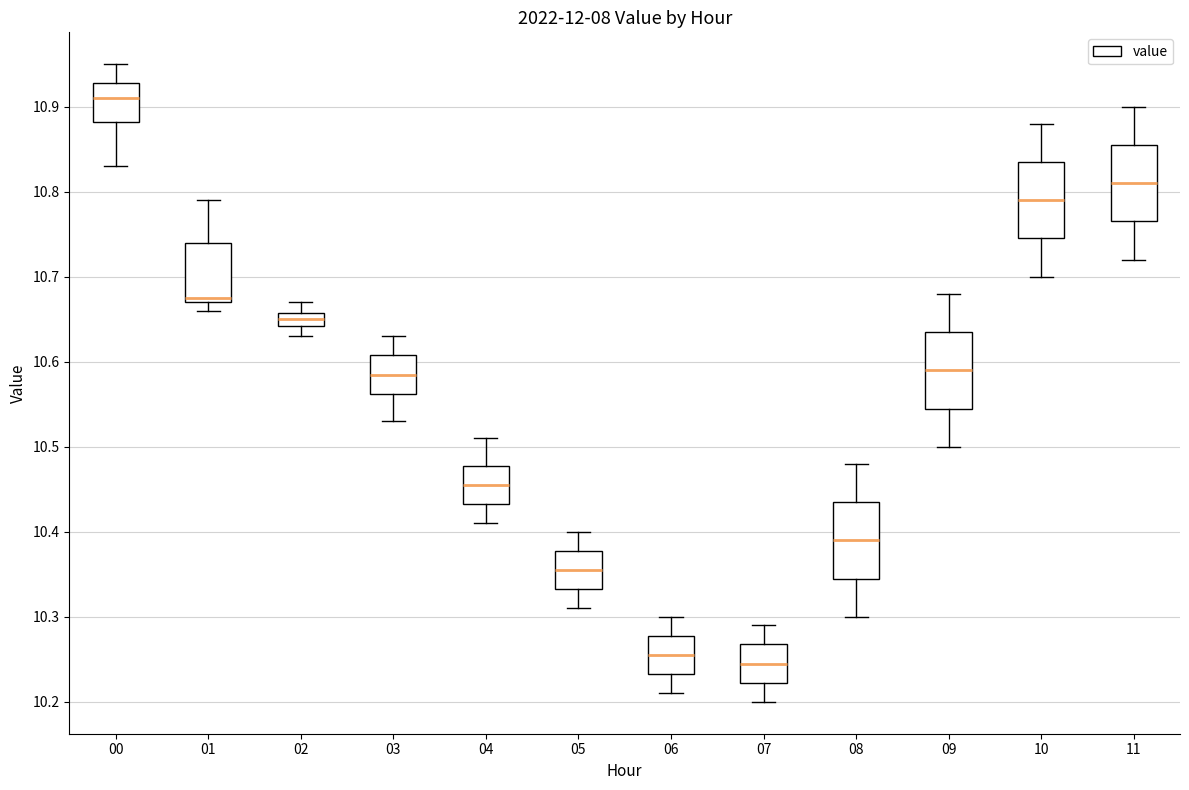

Where does the lower whisker of the box at x = 09 end on the y-axis? The values are not printed on the chart, so give them approximately, as read against the axis.

10.50